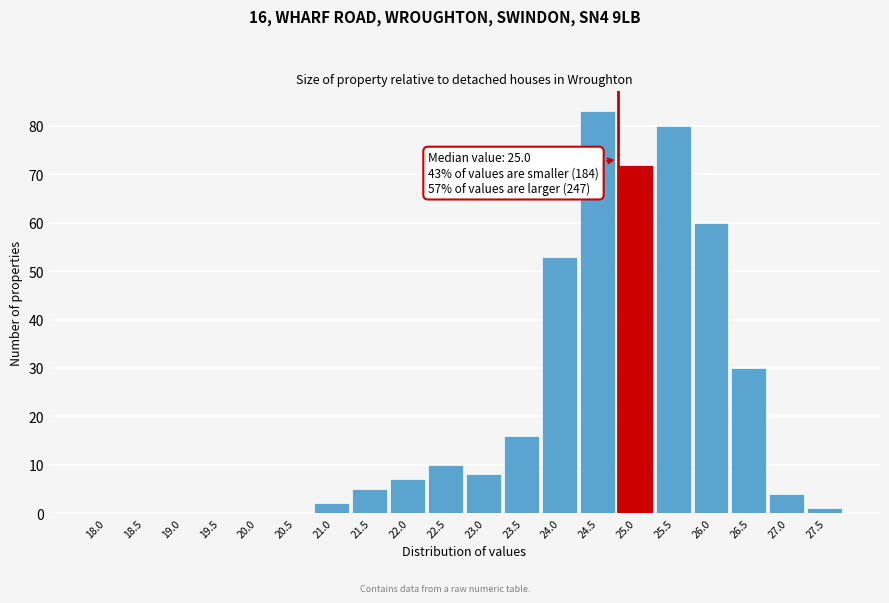

Reading right to left, list all the values displayed in this chart.

27.5=1	27.0=4	26.5=30	26.0=60	25.5=80	25.0=72	24.5=83	24.0=53	23.5=16	23.0=8	22.5=10	22.0=7	21.5=5	21.0=2	20.5=0	20.0=0	19.5=0	19.0=0	18.5=0	18.0=0